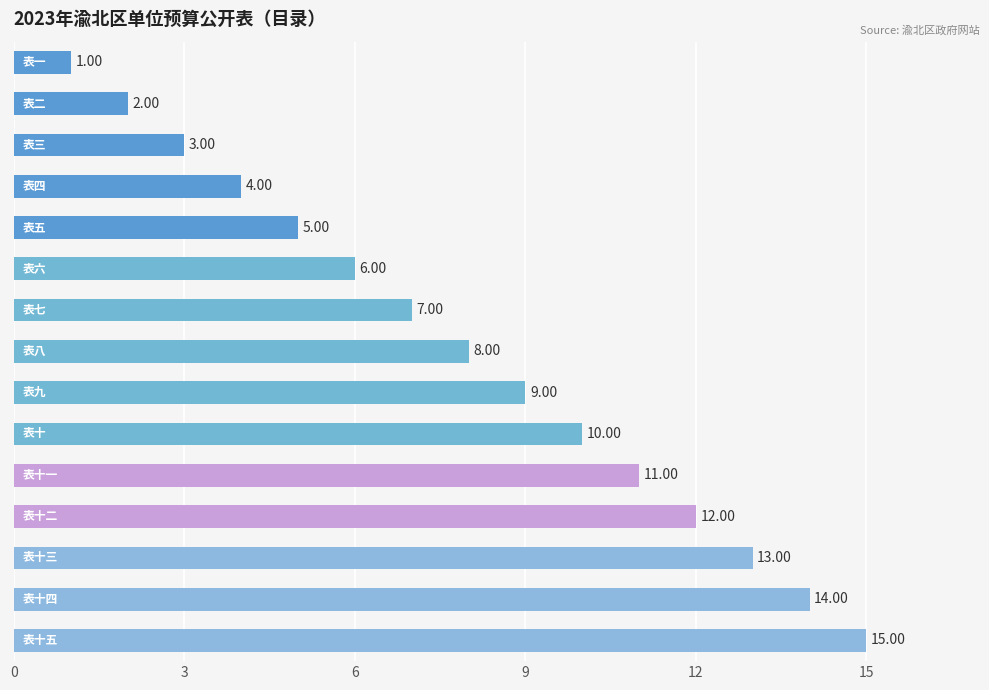

What is the difference between the maximum and minimum values?

14